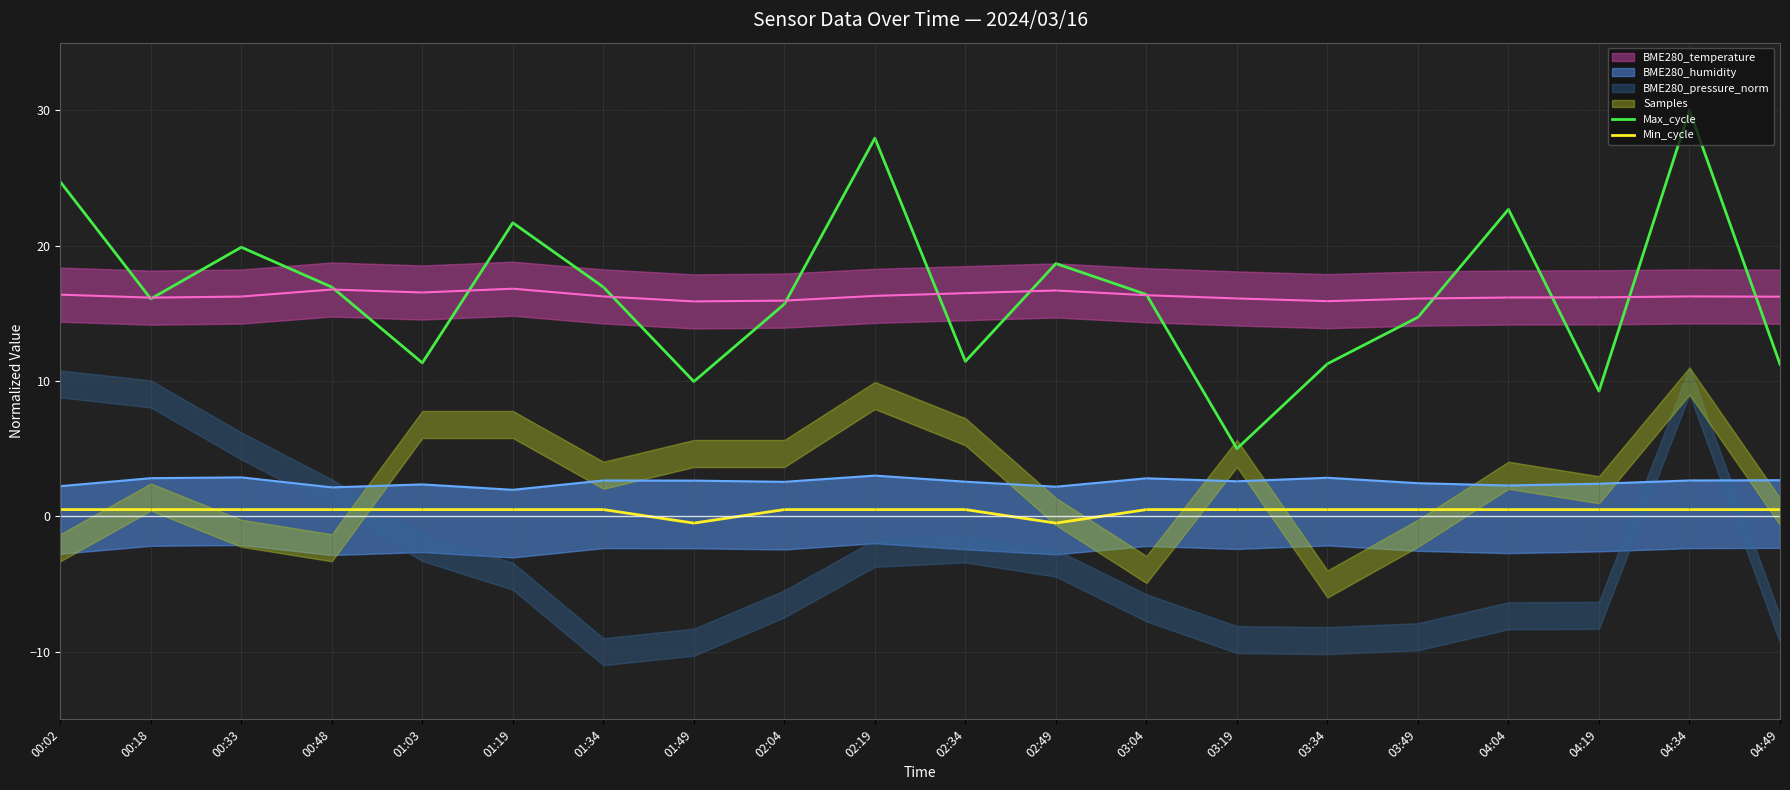

Where is the first local minimum for Min_cycle?

01:49